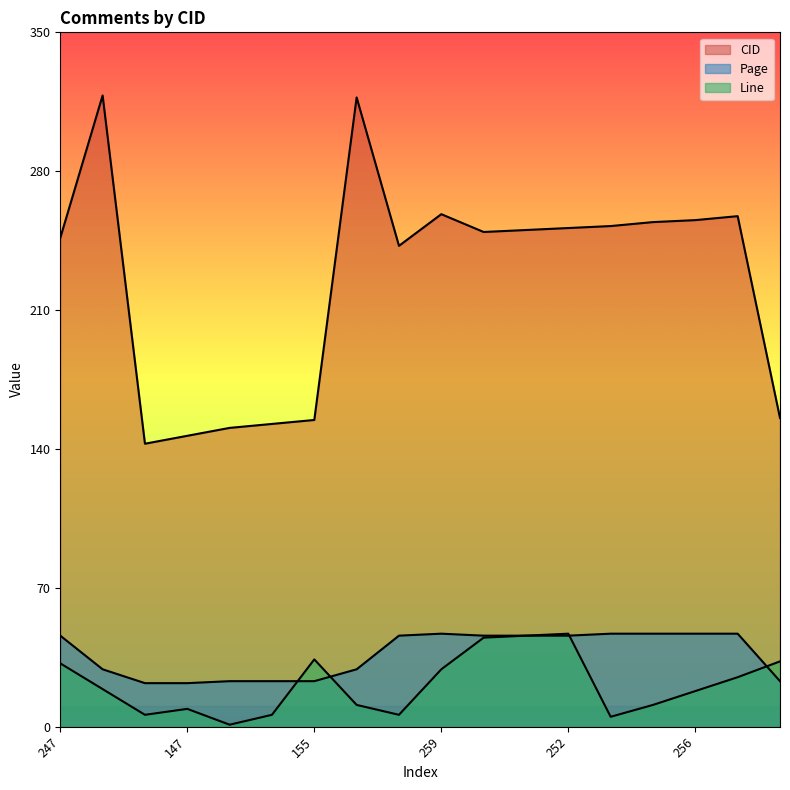

How many values in the Page series exceed 46?

5